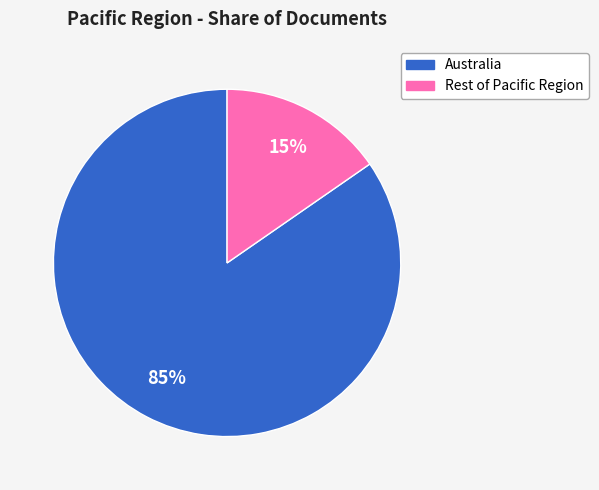

Count the number of slices in the pie.

2